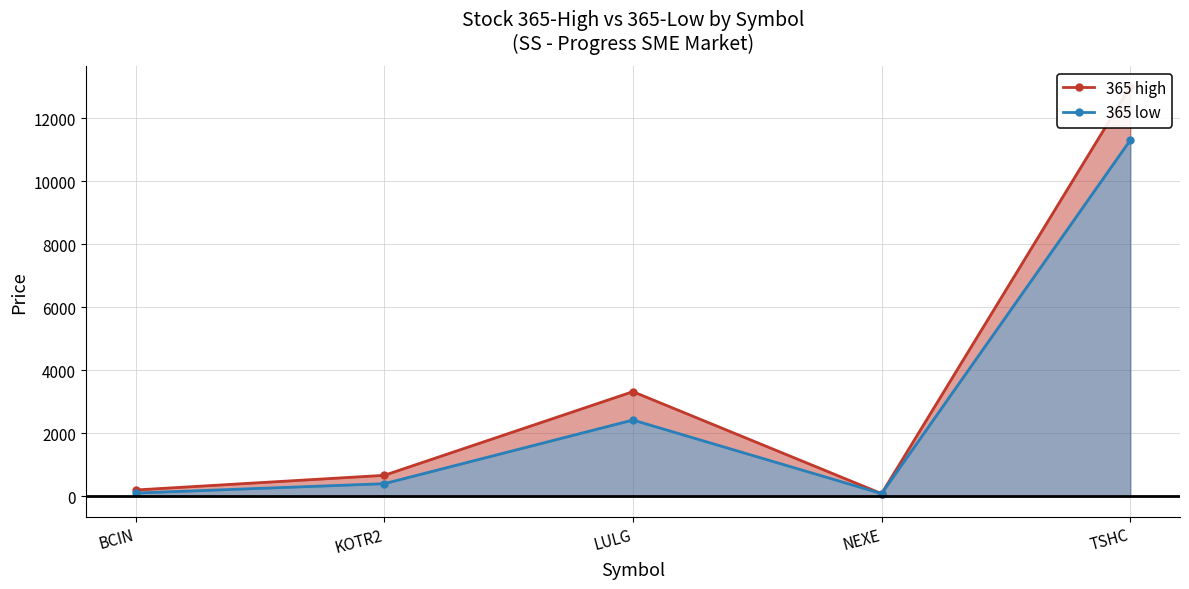

What is the difference between the highest and lowest values at LULG?

900